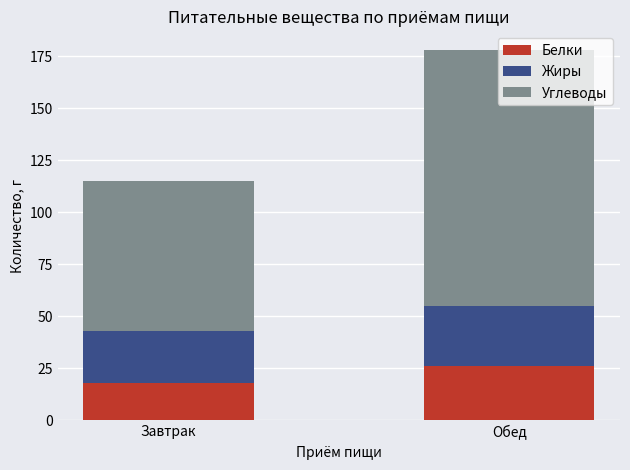

What is the sum of the Белки values at Обед and Завтрак?

44